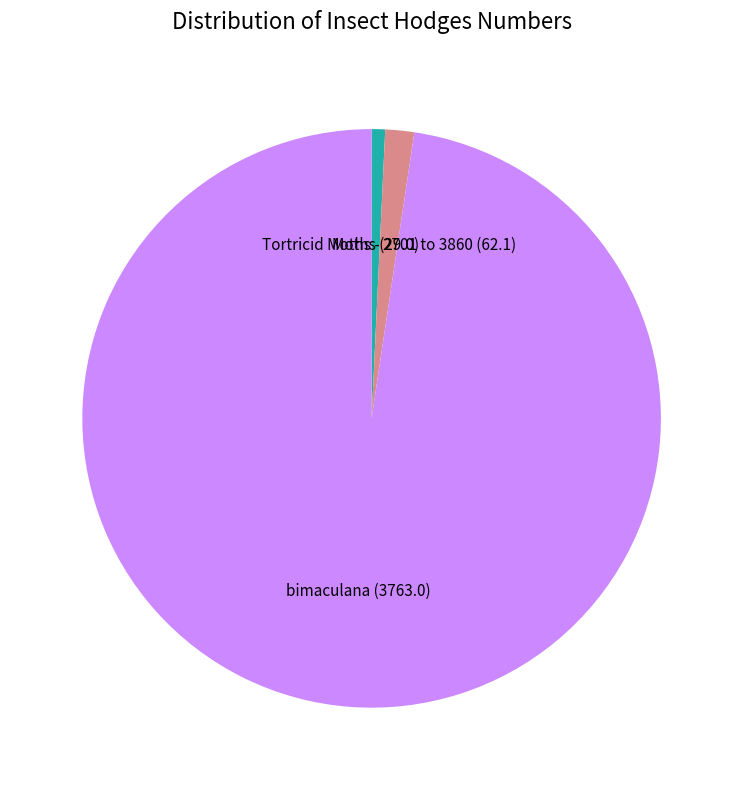

The bimaculana slice represents 84% of the pie. True or false?

False